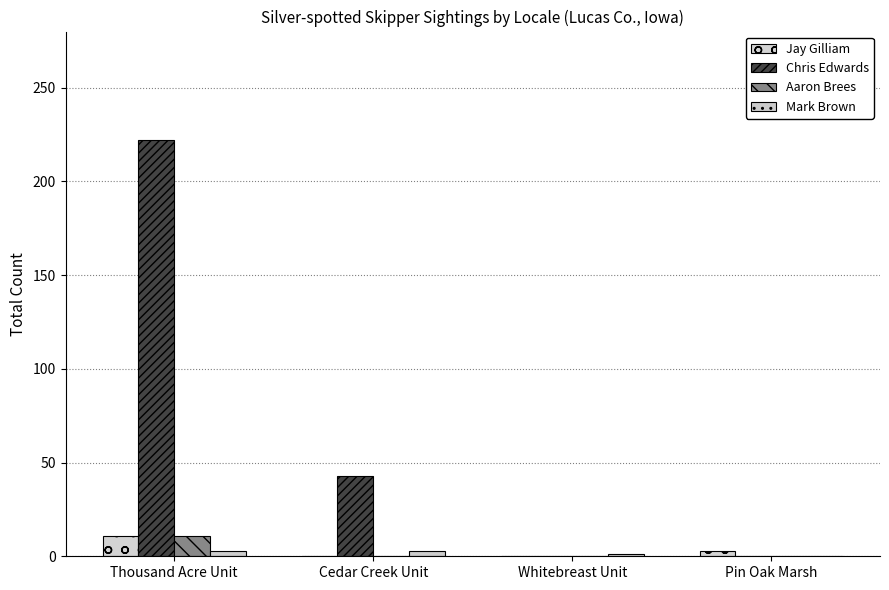

Are the bars horizontal?

No